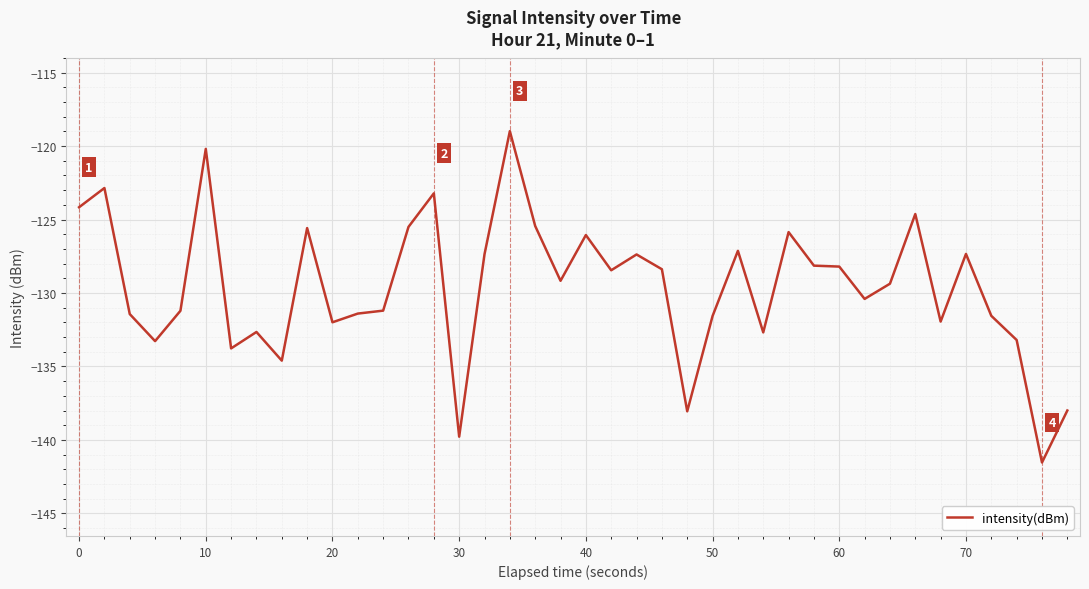

Does the chart have visible grid lines?

Yes